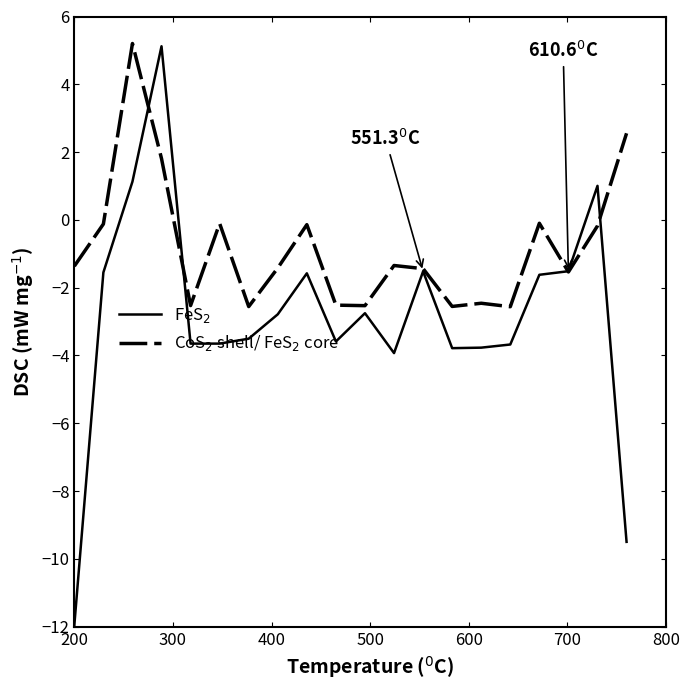

What is the smallest value displayed?

-12.0